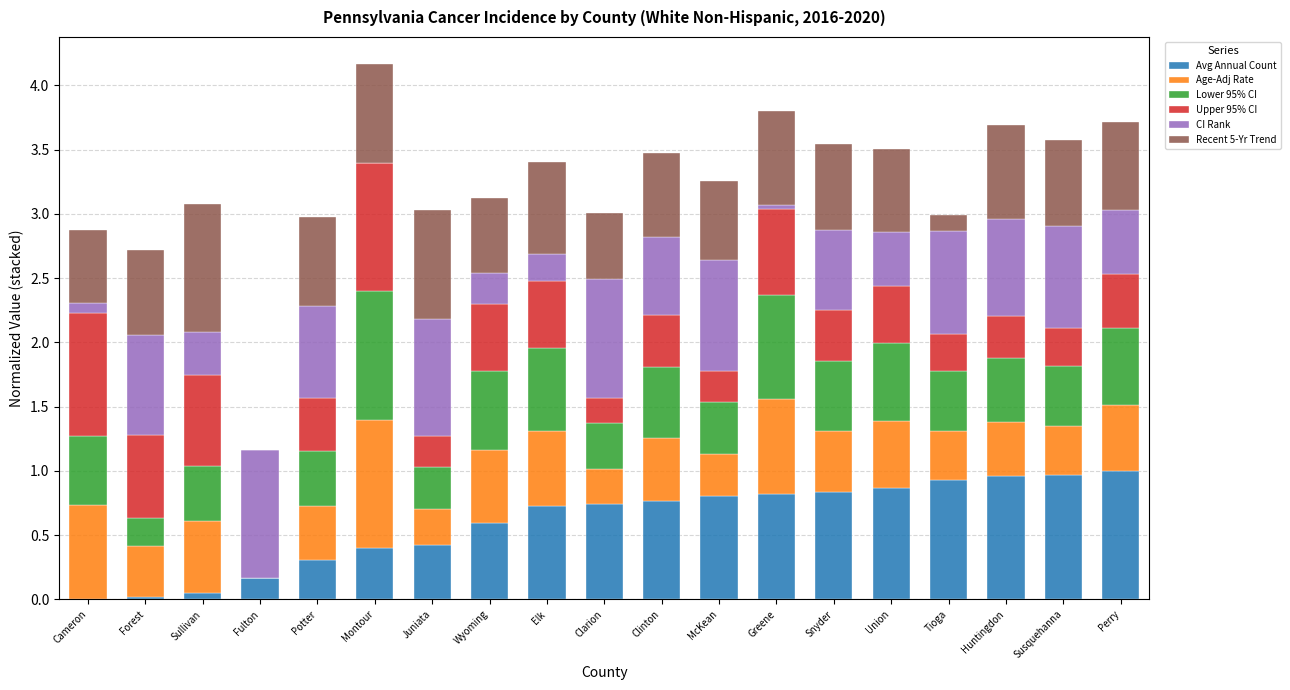

How many distinct data groups are displayed?

6